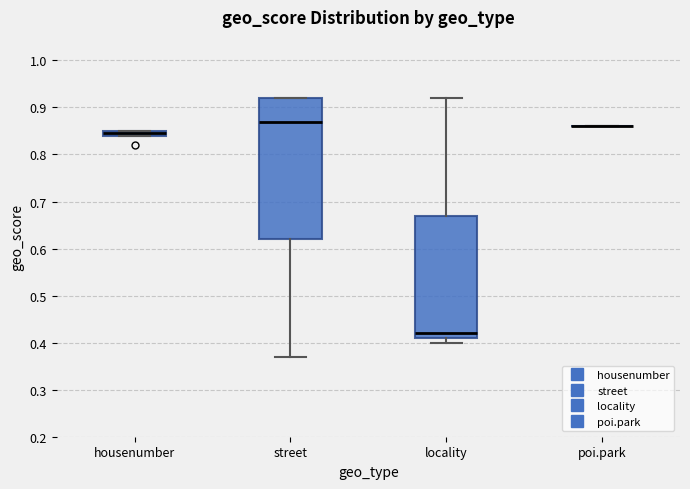

Comparing the boxes themselves (not the whiskers), which one is the tallest?

street